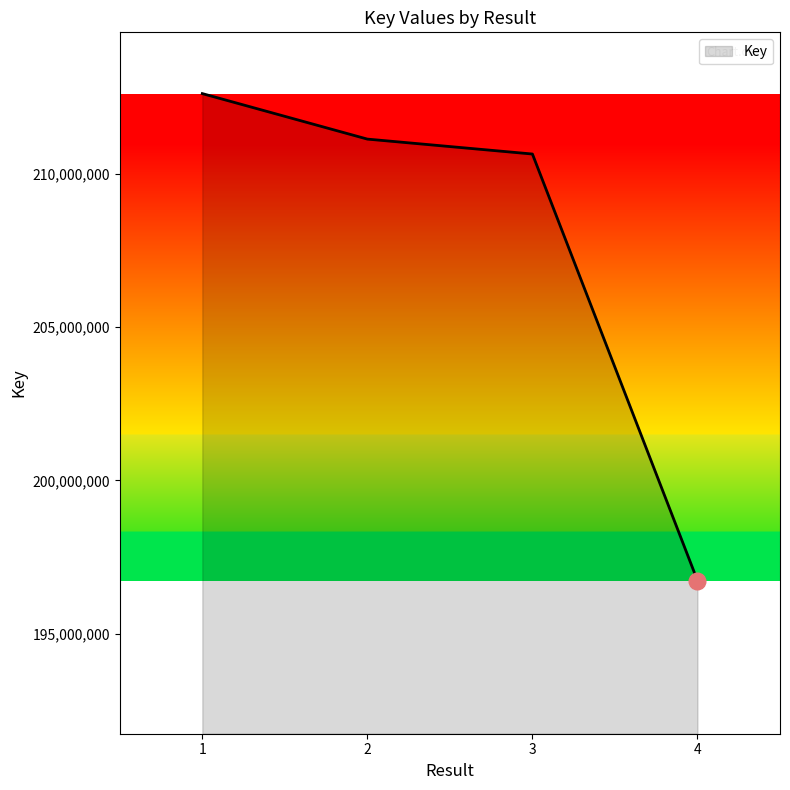

What is the sum of all values?

831154930